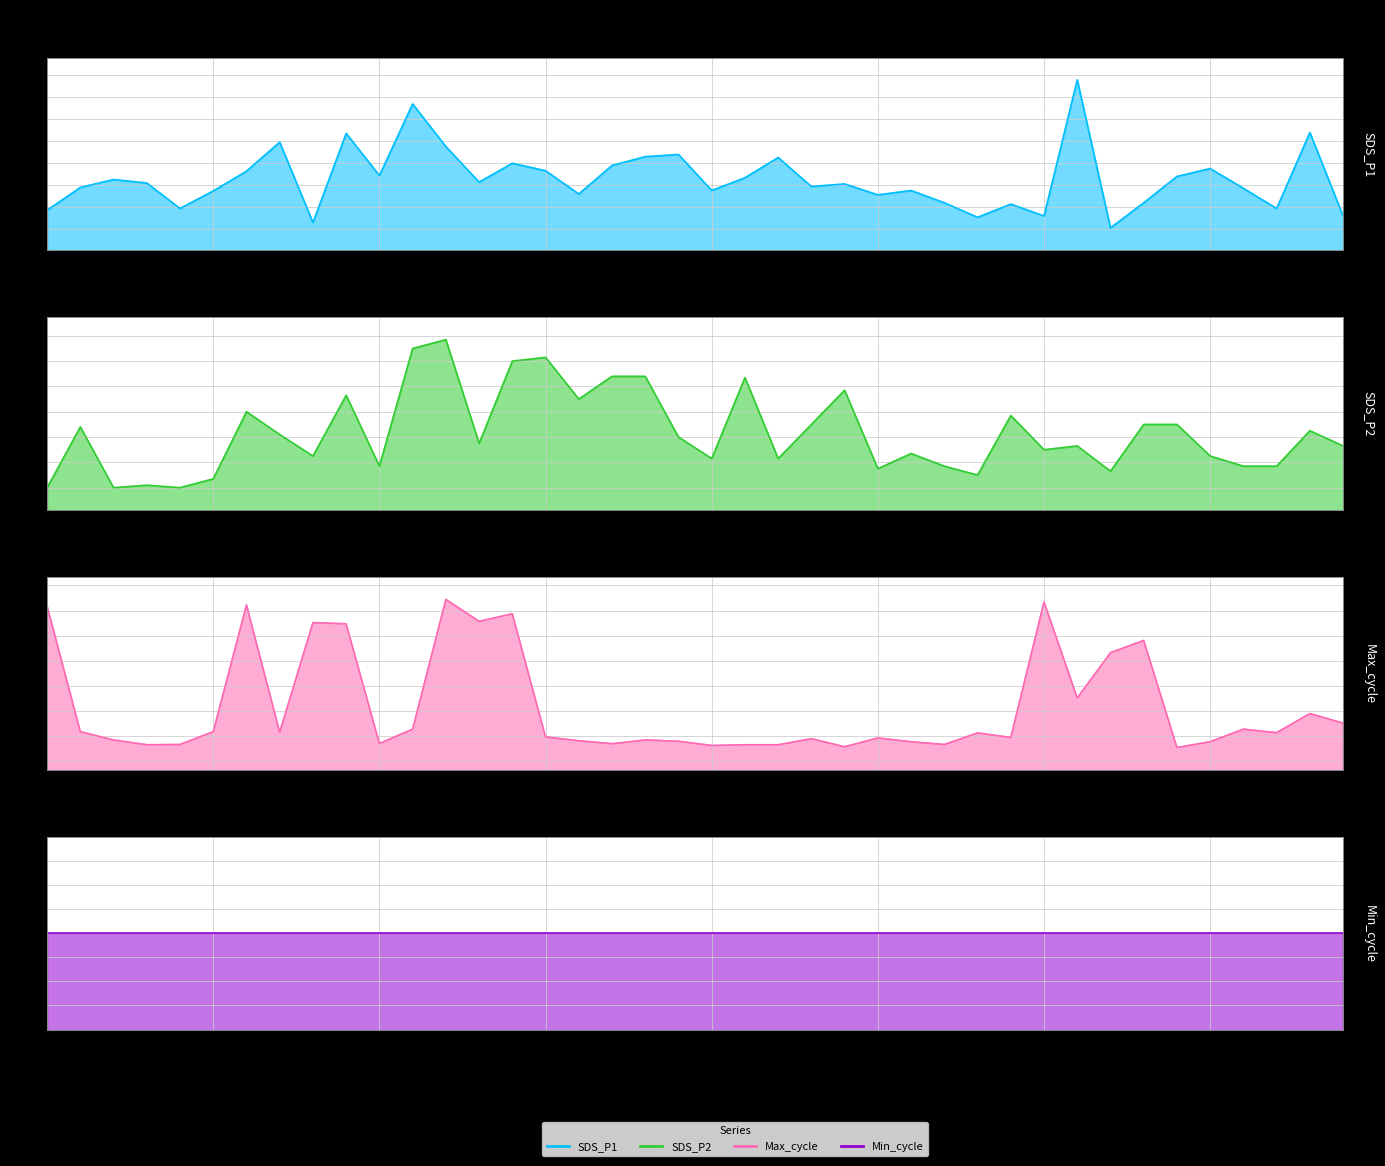

True or false: Max_cycle has a value of 31867.7 at 00:37.

False